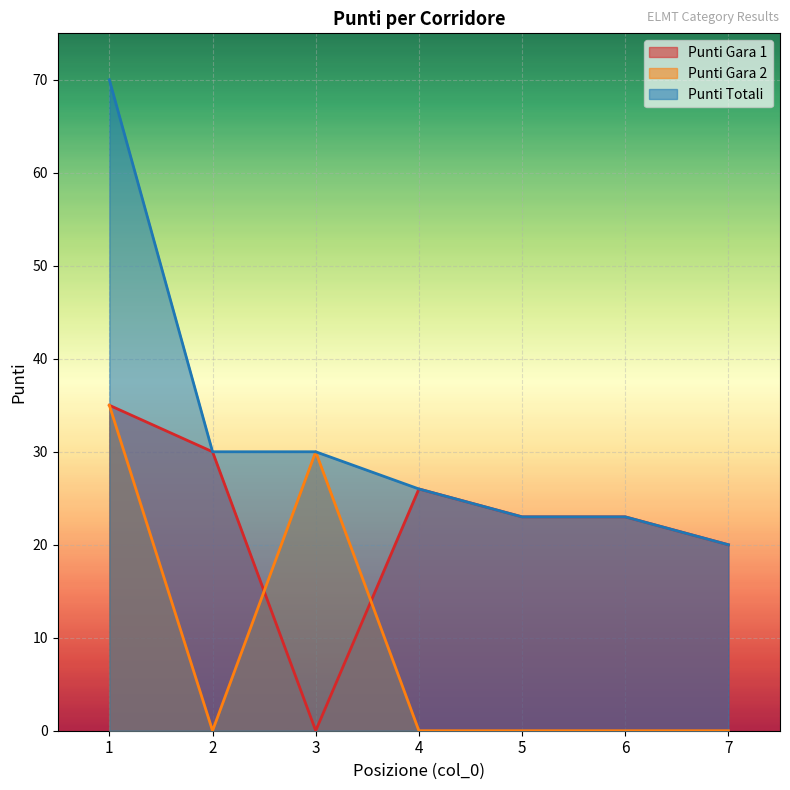

What is the maximum value shown in the chart?

70